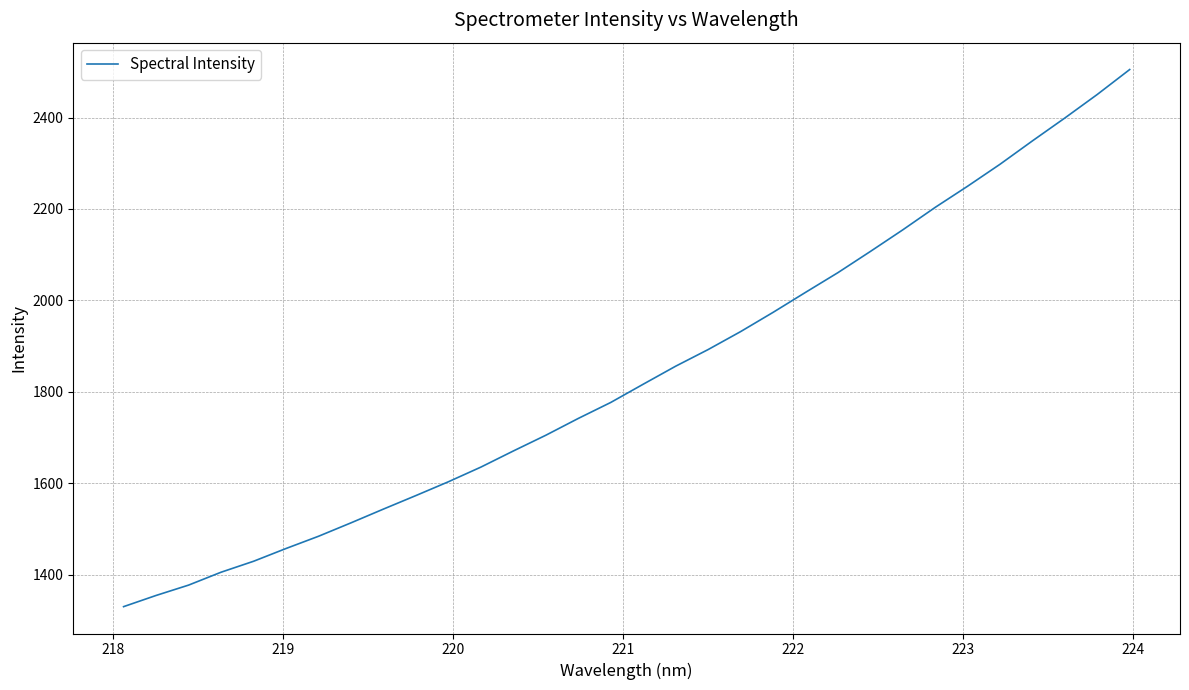

What is the minimum value shown in the chart?

1329.9